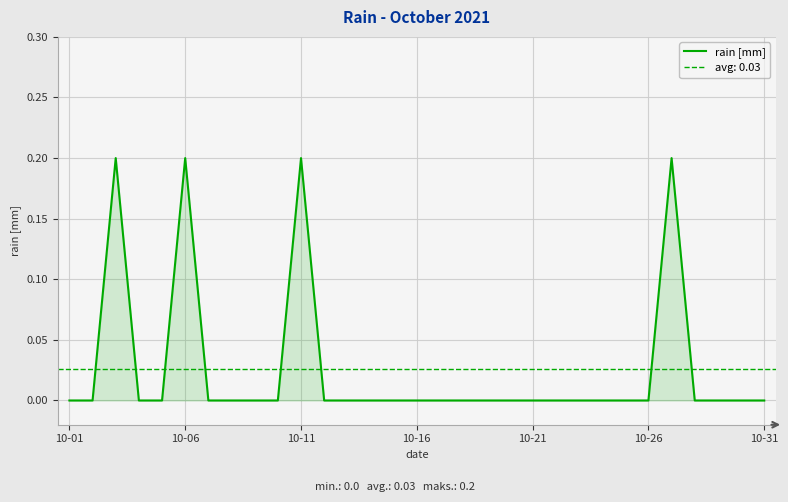

Between 19 and 18, which is larger?

19